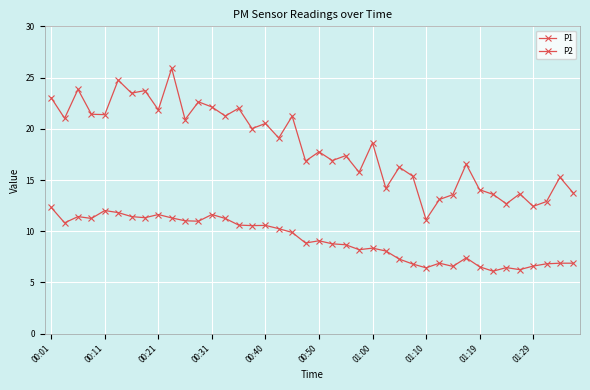

Does the chart have visible grid lines?

Yes